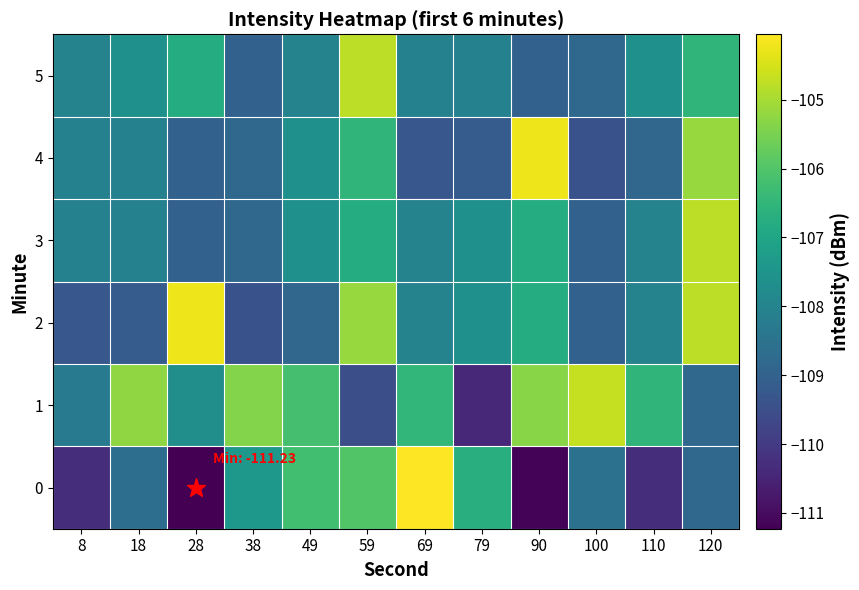

Reading left to right, list all the values displayed in this chart.

0: 8=-110.3	18=-108.6	28=-111.2	38=-107.4	49=-106.2	59=-106.0	69=-104.0	79=-106.7	90=-111.2	100=-108.6	110=-110.3	120=-108.8
1: 8=-108.3	18=-105.2	28=-107.7	38=-105.4	49=-106.2	59=-109.5	69=-106.5	79=-110.4	90=-105.3	100=-104.7	110=-106.5	120=-108.8
2: 8=-109.3	18=-109.1	28=-104.2	38=-109.4	49=-108.9	59=-105.2	69=-108.0	79=-107.6	90=-106.8	100=-109.0	110=-108.0	120=-104.8
3: 8=-108.1	18=-108.1	28=-109.0	38=-108.8	49=-107.6	59=-106.8	69=-108.0	79=-107.6	90=-106.8	100=-109.0	110=-108.0	120=-104.8
4: 8=-108.1	18=-108.1	28=-109.0	38=-108.8	49=-107.6	59=-106.5	69=-109.3	79=-109.1	90=-104.2	100=-109.4	110=-108.9	120=-105.2
5: 8=-108.0	18=-107.6	28=-106.8	38=-109.0	49=-108.0	59=-104.8	69=-108.1	79=-108.1	90=-109.0	100=-108.8	110=-107.6	120=-106.5